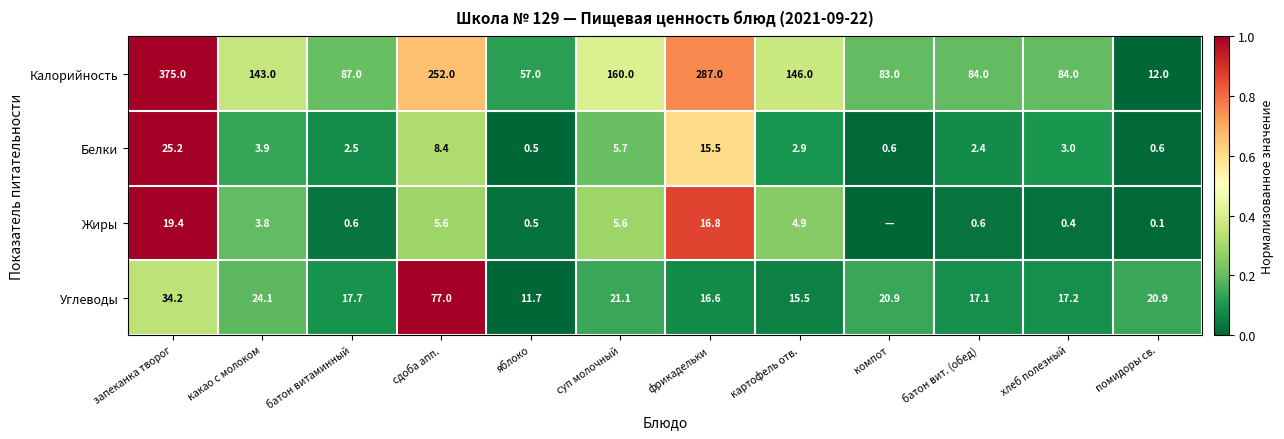

Is it true that Углеводы equals 0.1 at запеканка творог?

False